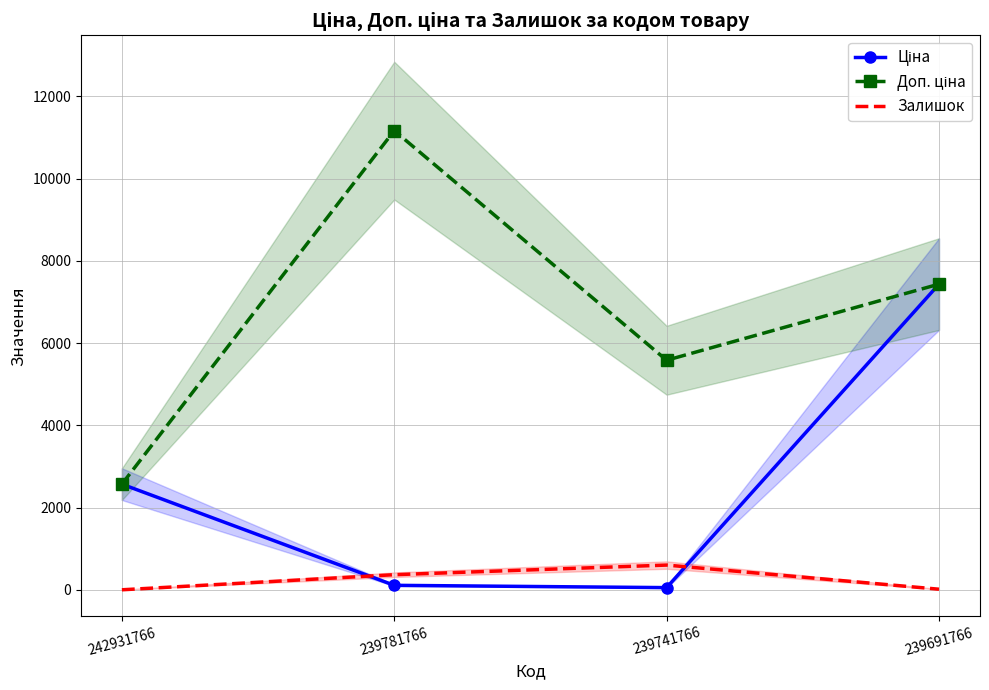

Where is the first local minimum for Ціна?

239741766